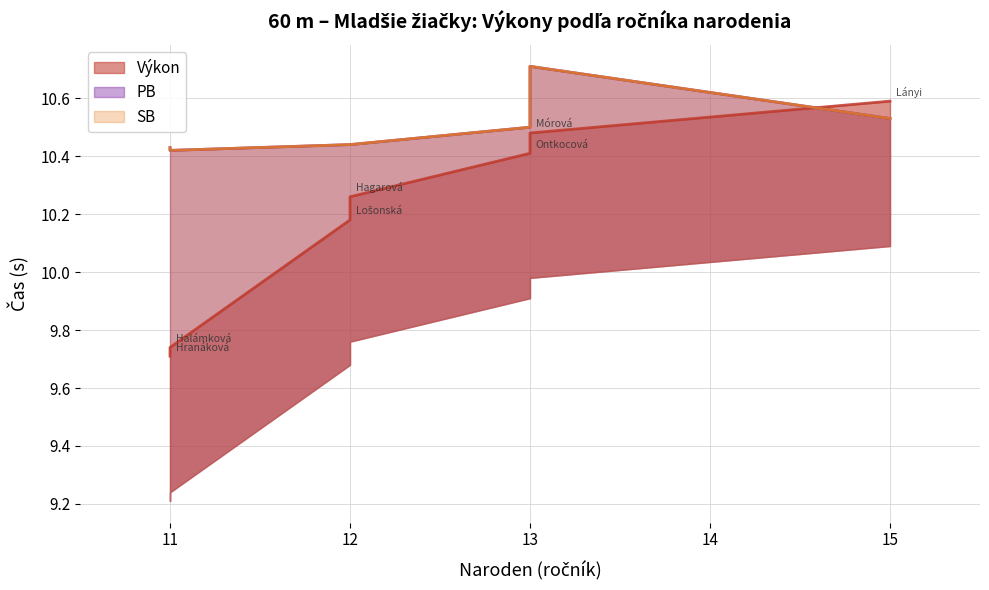

True or false: SB and PB cross at least once.

False